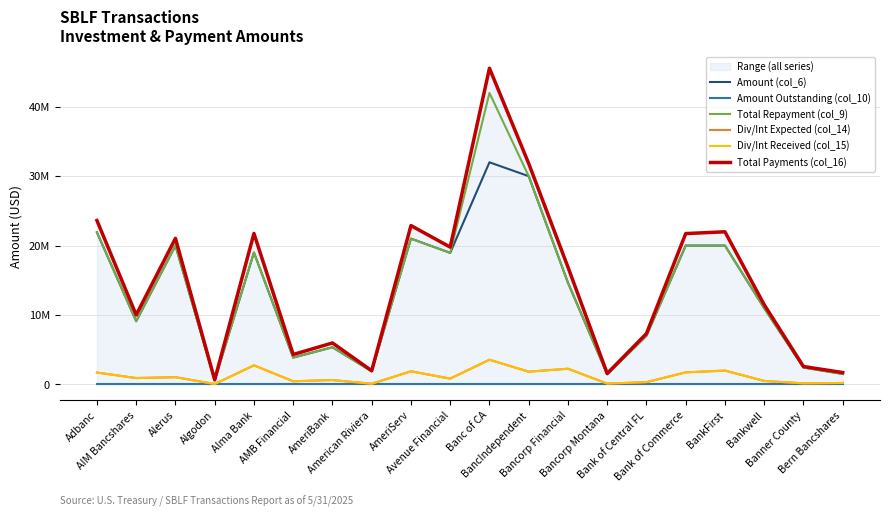

Rank the series at AIM Bancshares from lowest to highest value.

Amount Outstanding (col_10), Div/Int Expected (col_14), Div/Int Received (col_15), Amount (col_6), Total Repayment (col_9), Total Payments (col_16)